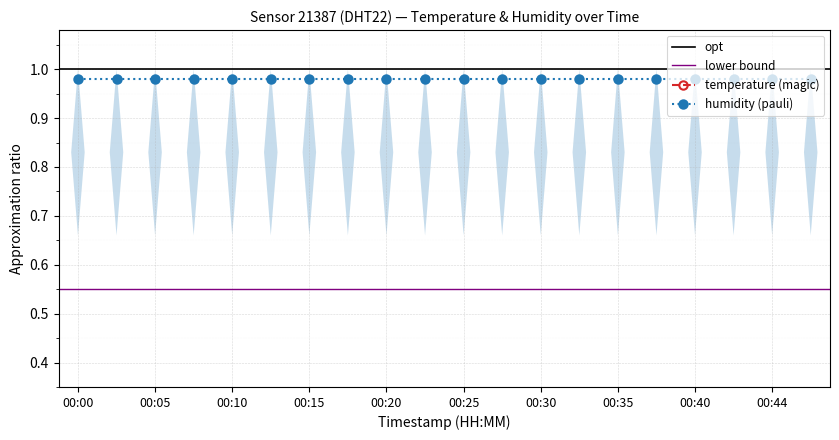

Does the chart display data point markers on the line(s)?

Yes